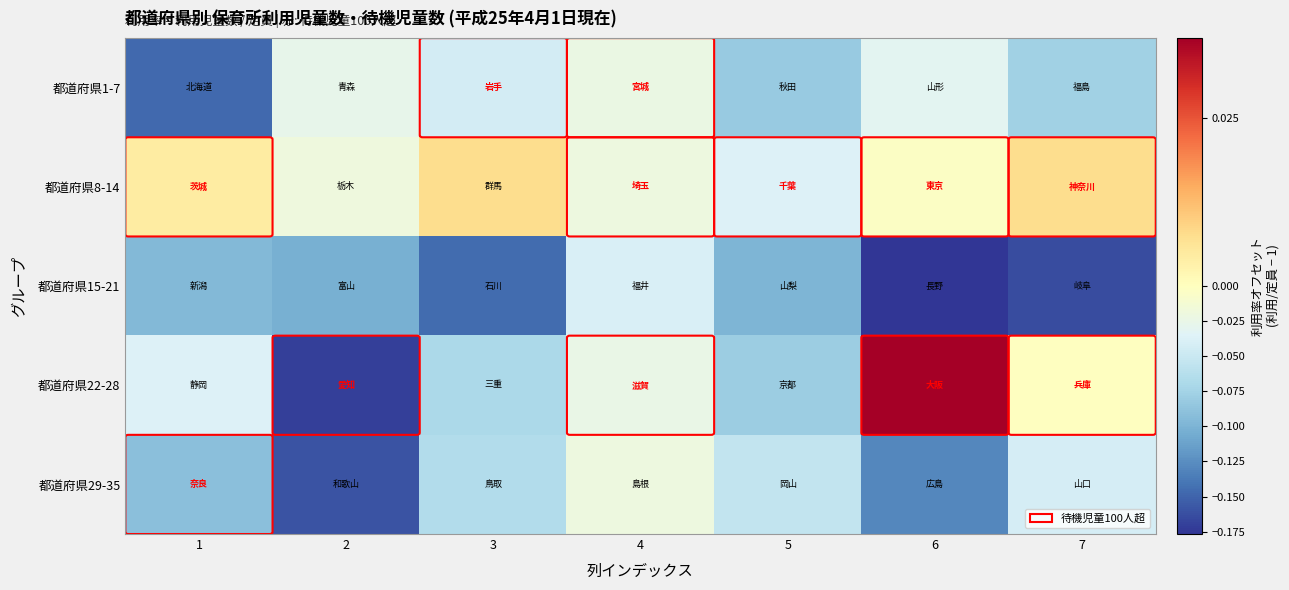

Reading right to left, what are all the values shown in this chart?

都道府県1-7: 7=-0.1	6=-0.0	5=-0.1	4=-0.0	3=-0.0	2=-0.0	1=-0.1
都道府県8-14: 7=0.0	6=-0.0	5=-0.0	4=-0.0	3=0.0	2=-0.0	1=0.0
都道府県15-21: 7=-0.2	6=-0.2	5=-0.1	4=-0.0	3=-0.1	2=-0.1	1=-0.1
都道府県22-28: 7=-0.0	6=0.0	5=-0.1	4=-0.0	3=-0.1	2=-0.2	1=-0.0
都道府県29-35: 7=-0.0	6=-0.1	5=-0.1	4=-0.0	3=-0.1	2=-0.2	1=-0.1